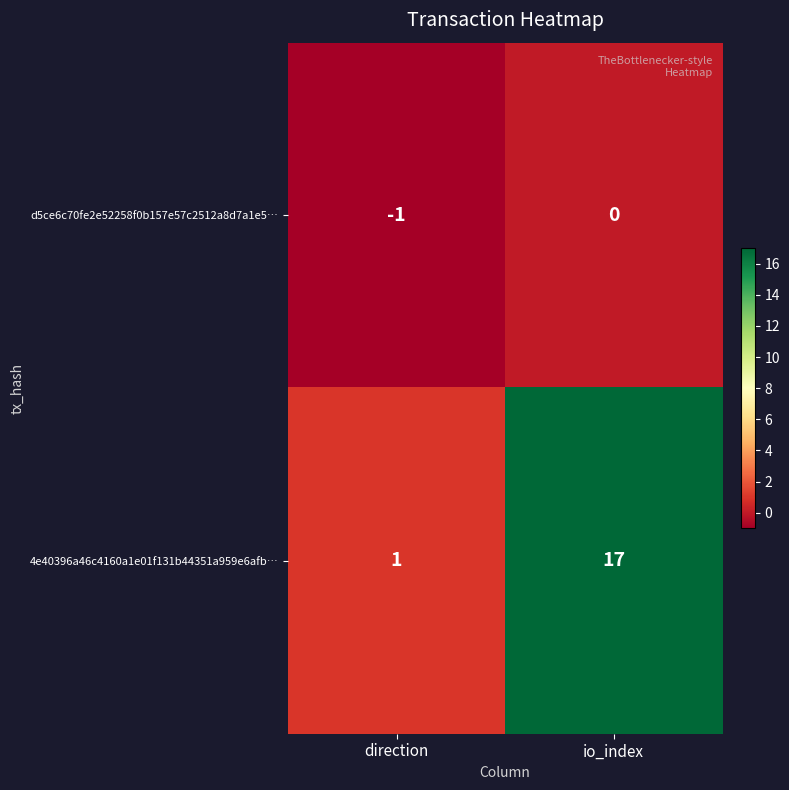

At which category does the chart reach its peak across all series?

io_index